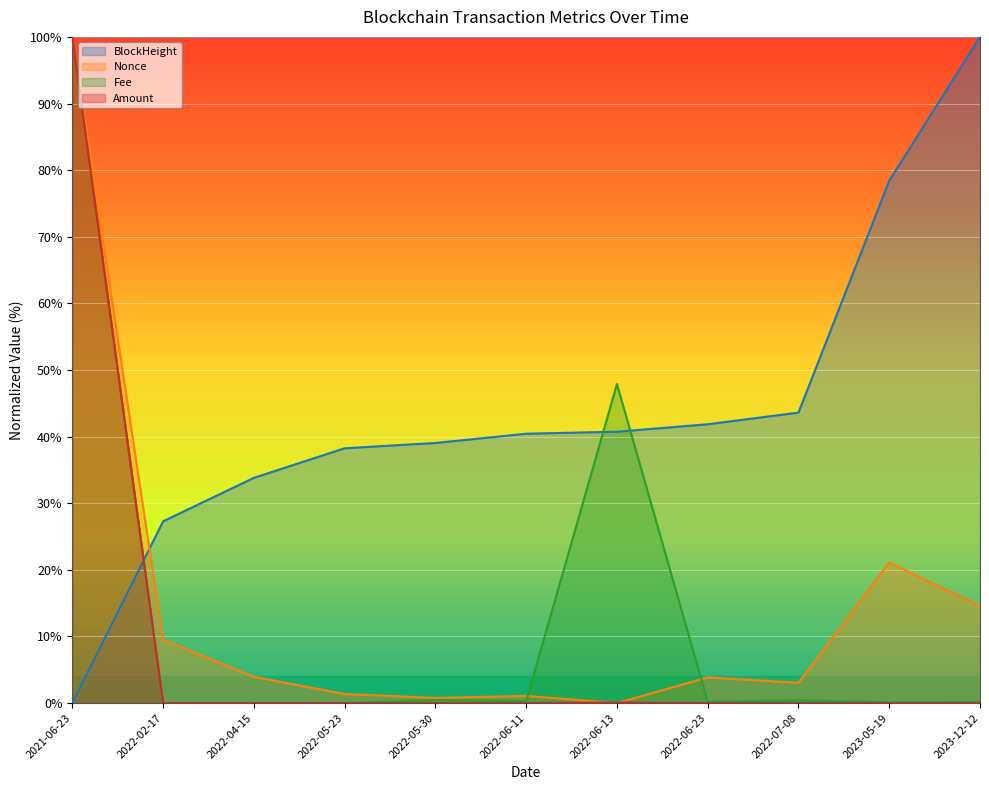

What is the sum of all Amount values?

100.1